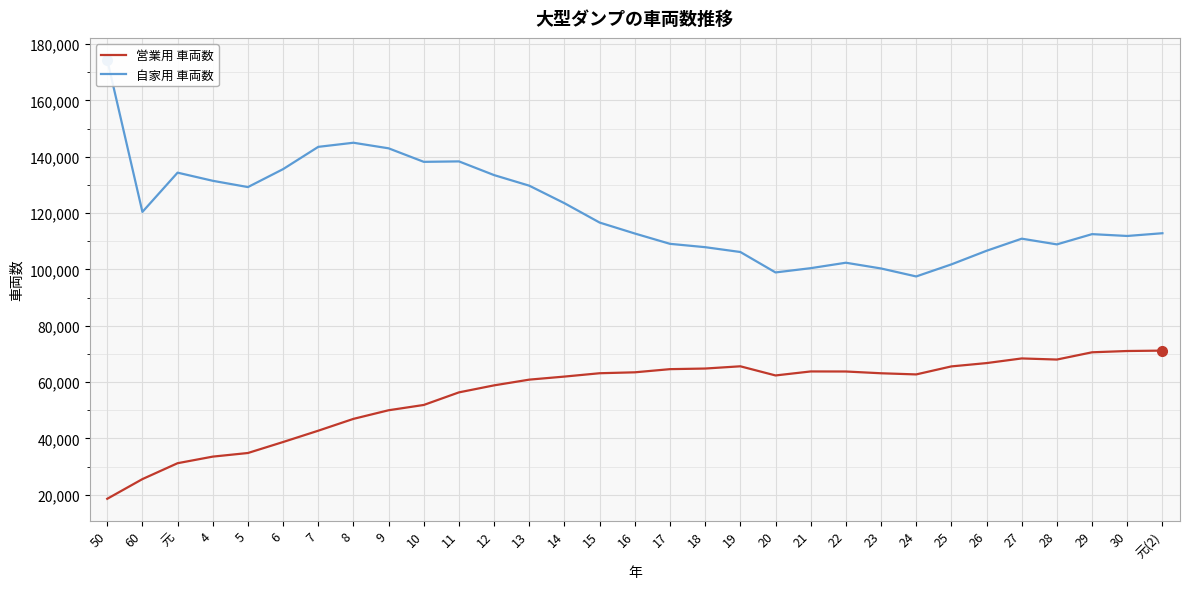

Reading left to right, transcribe all the data shown in this chart.

営業用 車両数: 18560	25549	31194	33532	34817	38719	42739	46938	50000	51879	56349	58840	60872	61957	63144	63471	64593	64810	65607	62356	63778	63759	63132	62722	65569	66747	68398	68003	70580	71037	71174
自家用 車両数: 174434	120430	134369	131480	129248	135627	143533	144994	143011	138208	138370	133497	129738	123518	116645	112759	109094	107906	106193	98936	100452	102384	100345	97512	101795	106629	110927	108898	112539	111887	112862